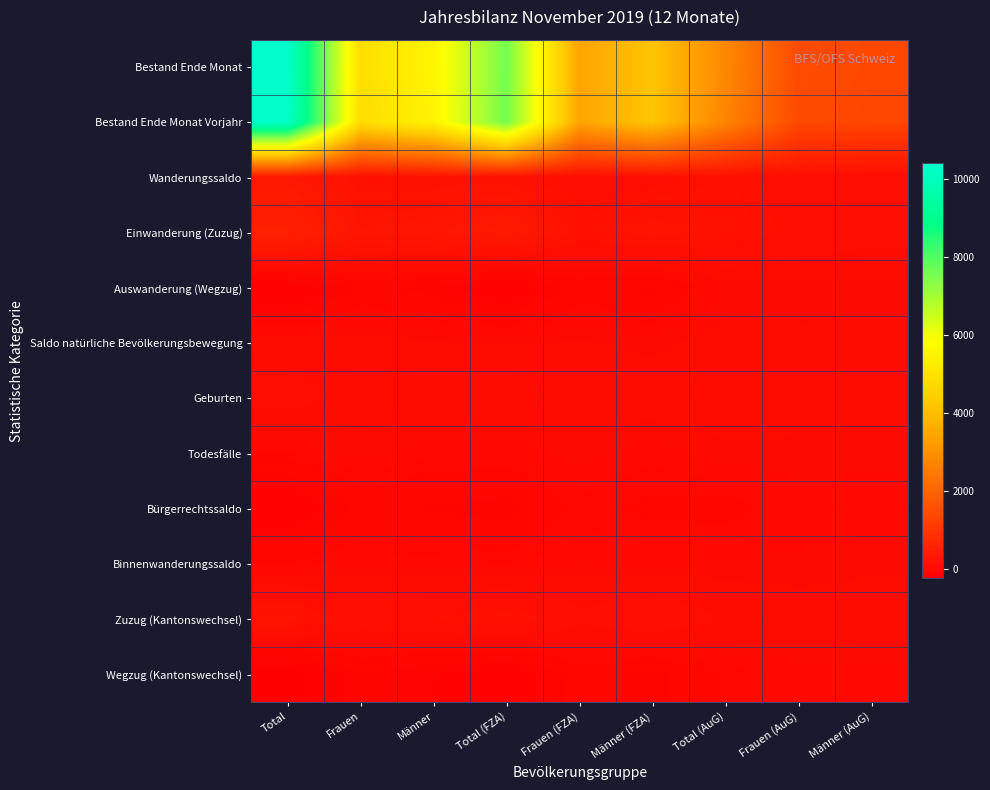

Reading left to right, what are all the values shown in this chart?

Bestand Ende Monat: Total=10391	Frauen=4871	Männer=5520	Total (FZA)=7590	Frauen (FZA)=3434	Männer (FZA)=4156	Total (AuG)=2801	Frauen (AuG)=1437	Männer (AuG)=1364
Bestand Ende Monat Vorjahr: Total=10335	Frauen=4831	Männer=5504	Total (FZA)=7601	Frauen (FZA)=3433	Männer (FZA)=4168	Total (AuG)=2734	Frauen (AuG)=1398	Männer (AuG)=1336
Wanderungssaldo: Total=281	Frauen=138	Männer=143	Total (FZA)=149	Frauen (FZA)=63	Männer (FZA)=86	Total (AuG)=132	Frauen (AuG)=75	Männer (AuG)=57
Einwanderung (Zuzug): Total=500	Frauen=238	Männer=262	Total (FZA)=345	Frauen (FZA)=150	Männer (FZA)=195	Total (AuG)=155	Frauen (AuG)=88	Männer (AuG)=67
Auswanderung (Wegzug): Total=-213	Frauen=-95	Männer=-118	Total (FZA)=-194	Frauen (FZA)=-85	Männer (FZA)=-109	Total (AuG)=-19	Frauen (AuG)=-10	Männer (AuG)=-9
Saldo natürliche Bevölkerungsbewegung: Total=24	Frauen=17	Männer=7	Total (FZA)=2	Frauen (FZA)=7	Männer (FZA)=-5	Total (AuG)=22	Frauen (AuG)=10	Männer (AuG)=12
Geburten: Total=67	Frauen=26	Männer=41	Total (FZA)=41	Frauen (FZA)=15	Männer (FZA)=26	Total (AuG)=26	Frauen (AuG)=11	Männer (AuG)=15
Todesfälle: Total=-43	Frauen=-9	Männer=-34	Total (FZA)=-39	Frauen (FZA)=-8	Männer (FZA)=-31	Total (AuG)=-4	Frauen (AuG)=-1	Männer (AuG)=-3
Bürgerrechtssaldo: Total=-193	Frauen=-87	Männer=-106	Total (FZA)=-116	Frauen (FZA)=-49	Männer (FZA)=-67	Total (AuG)=-77	Frauen (AuG)=-38	Männer (AuG)=-39
Binnenwanderungssaldo: Total=-55	Frauen=-26	Männer=-29	Total (FZA)=-42	Frauen (FZA)=-16	Männer (FZA)=-26	Total (AuG)=-13	Frauen (AuG)=-10	Männer (AuG)=-3
Zuzug (Kantonswechsel): Total=191	Frauen=79	Männer=112	Total (FZA)=150	Frauen (FZA)=61	Männer (FZA)=89	Total (AuG)=41	Frauen (AuG)=18	Männer (AuG)=23
Wegzug (Kantonswechsel): Total=-246	Frauen=-105	Männer=-141	Total (FZA)=-192	Frauen (FZA)=-77	Männer (FZA)=-115	Total (AuG)=-54	Frauen (AuG)=-28	Männer (AuG)=-26